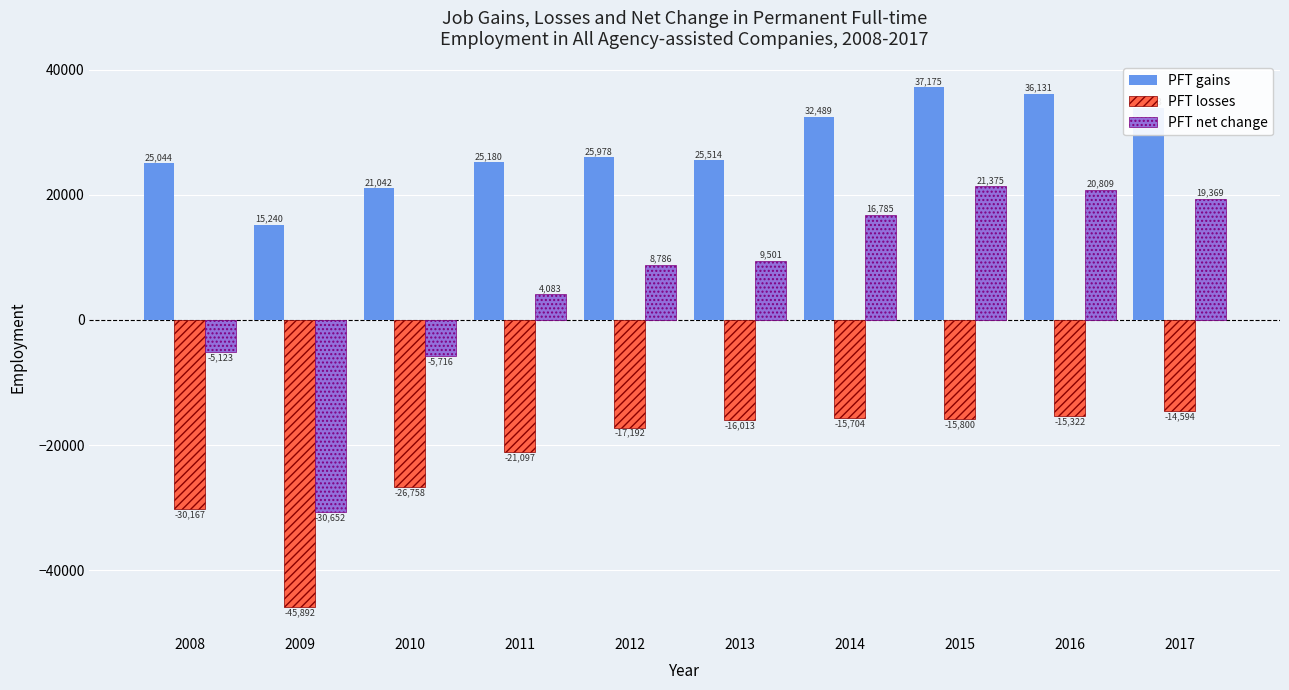

What are all the series names shown in the legend?

PFT gains, PFT losses, PFT net change